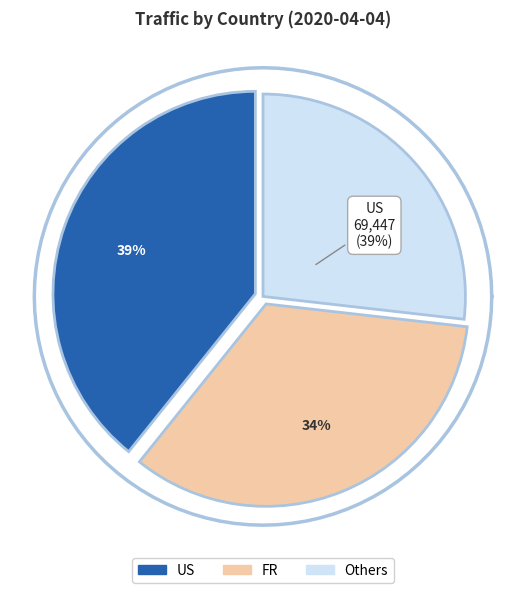

What is the largest slice in the pie chart?

US